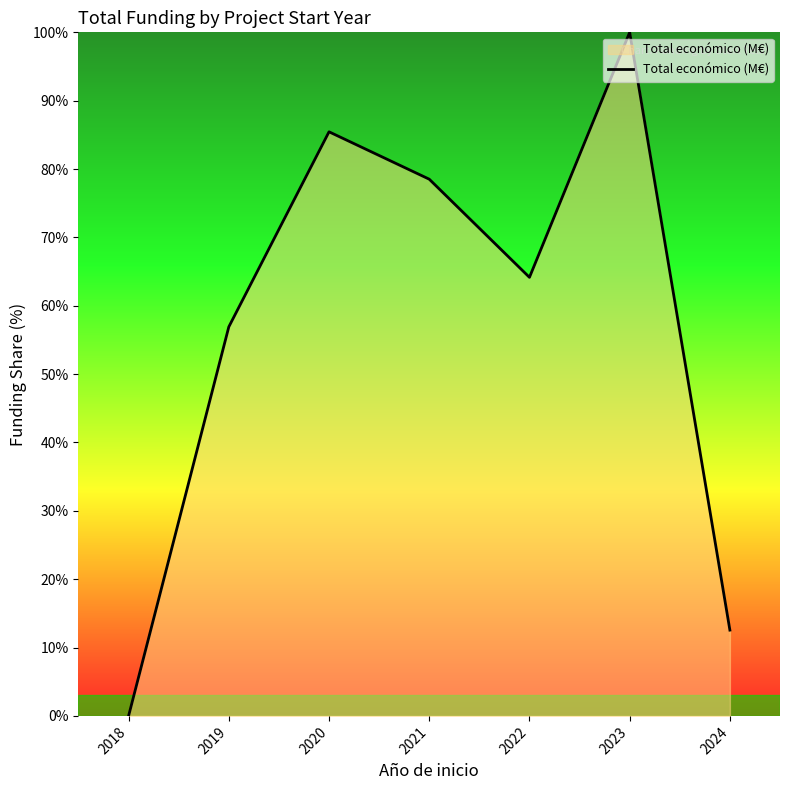

Reading left to right, what are all the values shown in this chart?

0.0	56.9	85.4	78.5	64.2	100.0	12.6